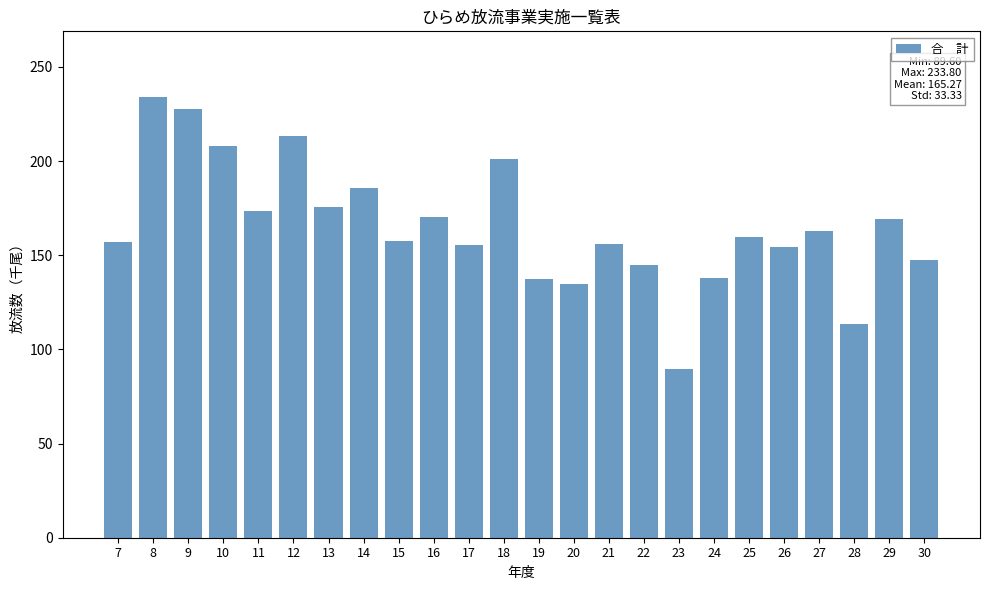

Is it true that the value at 25 is 159.5?

True